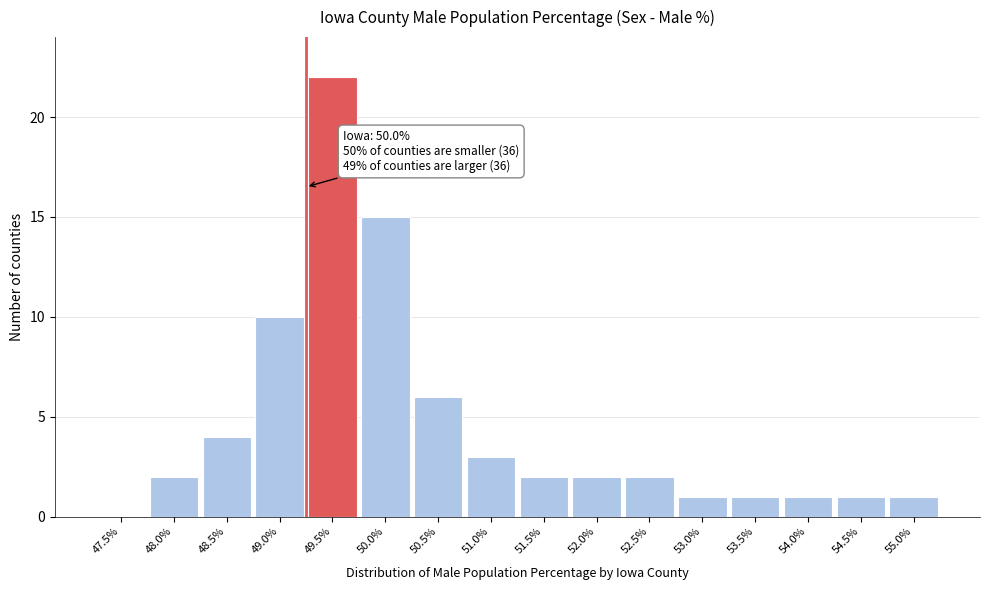

Reading left to right, transcribe all the data shown in this chart.

47.5%=0	48.0%=2	48.5%=4	49.0%=10	49.5%=22	50.0%=15	50.5%=6	51.0%=3	51.5%=2	52.0%=2	52.5%=2	53.0%=1	53.5%=1	54.0%=1	54.5%=1	55.0%=1